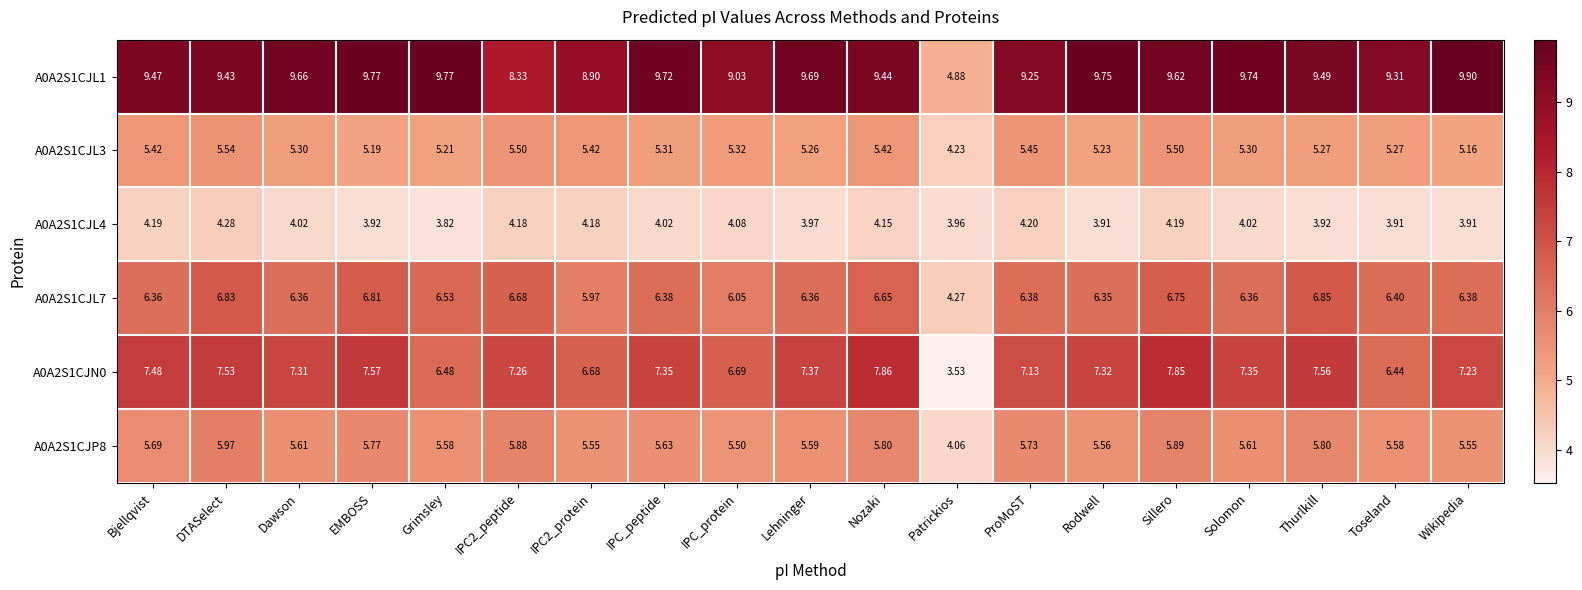

Which label corresponds to the largest value in the chart?

Wikipedia